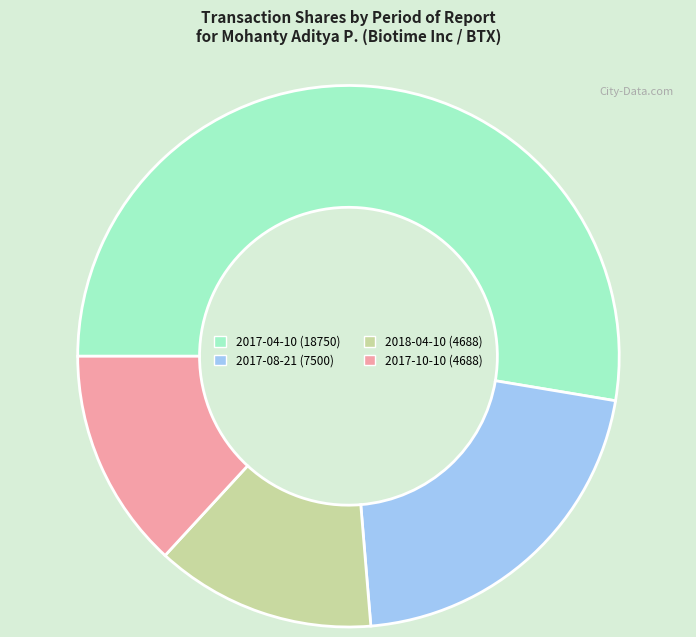

Does any single category account for the majority?

Yes